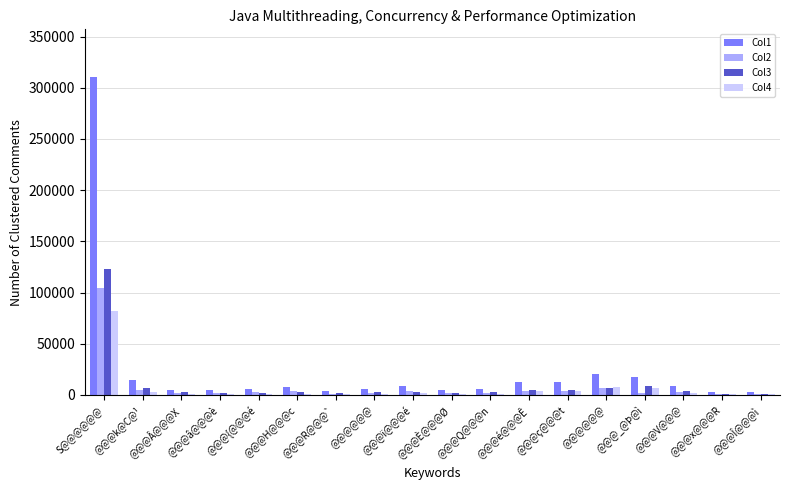

What is the spread (max minus min) of values at @@@ï@@@é?

6329